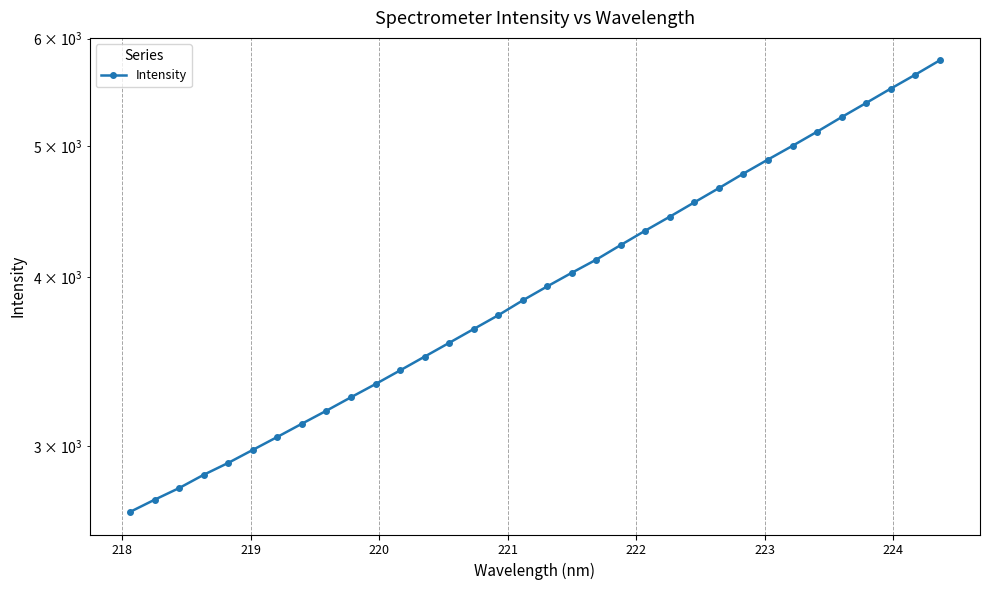

Reading left to right, list all the values displayed in this chart.

2680.8	2737.0	2792.0	2855.8	2914.3	2979.4	3046.0	3115.2	3185.2	3258.8	3332.9	3411.2	3492.2	3575.1	3660.3	3747.1	3843.3	3936.1	4028.2	4119.7	4223.6	4328.2	4432.3	4541.7	4653.0	4769.6	4884.7	5000.0	5121.3	5249.8	5377.8	5510.0	5642.2	5782.1